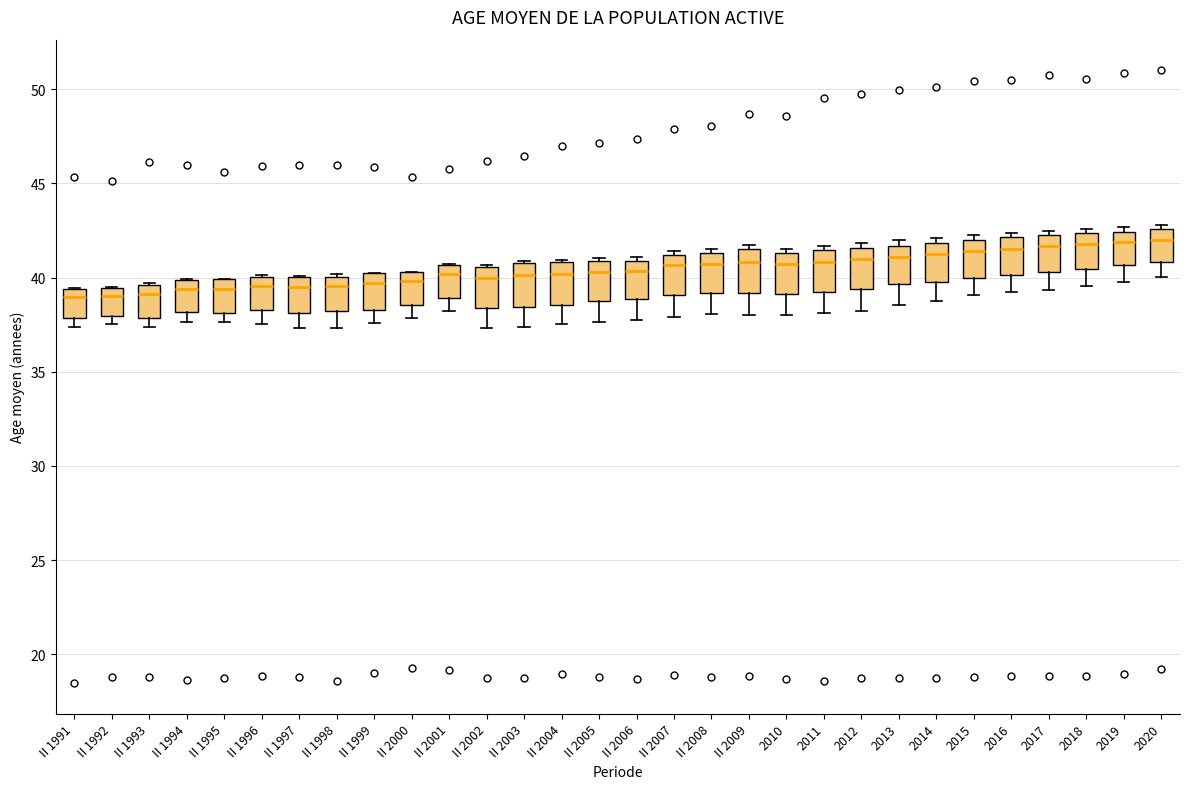

Reading left to right, transcribe this box plot: for each box, give where its median line is, the range the box spans, and where its two whiskers end, as read against the y-axis. The values are not printed on the chart, so give them approximately, as read against the axis.

II 1991: median 39.0, box 38.0 to 39.5, whiskers 37.5 to 39.5
II 1992: median 39.0, box 38.0 to 39.5, whiskers 37.5 to 39.5
II 1993: median 39.0, box 38.0 to 39.5, whiskers 37.5 to 39.5
II 1994: median 39.5, box 38.0 to 40.0, whiskers 37.5 to 40.0
II 1995: median 39.5, box 38.0 to 40.0, whiskers 37.5 to 40.0
II 1996: median 39.5, box 38.5 to 40.0, whiskers 37.5 to 40.0
II 1997: median 39.5, box 38.0 to 40.0, whiskers 37.5 to 40.0
II 1998: median 39.5, box 38.0 to 40.0, whiskers 37.5 to 40.0
II 1999: median 39.5, box 38.5 to 40.0, whiskers 37.5 to 40.0
II 2000: median 40.0, box 38.5 to 40.5, whiskers 38.0 to 40.5
II 2001: median 40.0, box 39.0 to 40.5, whiskers 38.0 to 40.5
II 2002: median 40.0, box 38.5 to 40.5, whiskers 37.5 to 40.5
II 2003: median 40.0, box 38.5 to 41.0, whiskers 37.5 to 41.0
II 2004: median 40.0, box 38.5 to 41.0, whiskers 37.5 to 41.0
II 2005: median 40.5, box 38.5 to 41.0, whiskers 37.5 to 41.0 (just above the box's upper edge)
II 2006: median 40.5, box 39.0 to 41.0, whiskers 38.0 to 41.0 (just above the box's upper edge)
II 2007: median 40.5, box 39.0 to 41.0, whiskers 38.0 to 41.5
II 2008: median 40.5, box 39.0 to 41.5, whiskers 38.0 to 41.5 (just above the box's upper edge)
II 2009: median 41.0, box 39.0 to 41.5, whiskers 38.0 to 41.5 (just above the box's upper edge)
2010: median 40.5, box 39.0 to 41.5, whiskers 38.0 to 41.5 (just above the box's upper edge)
2011: median 41.0, box 39.0 to 41.5, whiskers 38.0 to 41.5 (just above the box's upper edge)
2012: median 41.0, box 39.5 to 41.5, whiskers 38.0 to 42.0
2013: median 41.0, box 39.5 to 41.5, whiskers 38.5 to 42.0
2014: median 41.0, box 40.0 to 42.0, whiskers 38.5 to 42.0 (just above the box's upper edge)
2015: median 41.5, box 40.0 to 42.0, whiskers 39.0 to 42.0 (just above the box's upper edge)
2016: median 41.5, box 40.0 to 42.0, whiskers 39.0 to 42.5
2017: median 41.5, box 40.5 to 42.0, whiskers 39.5 to 42.5
2018: median 42.0, box 40.5 to 42.5, whiskers 39.5 to 42.5 (just above the box's upper edge)
2019: median 42.0, box 40.5 to 42.5, whiskers 40.0 to 42.5 (just above the box's upper edge)
2020: median 42.0, box 41.0 to 42.5, whiskers 40.0 to 43.0